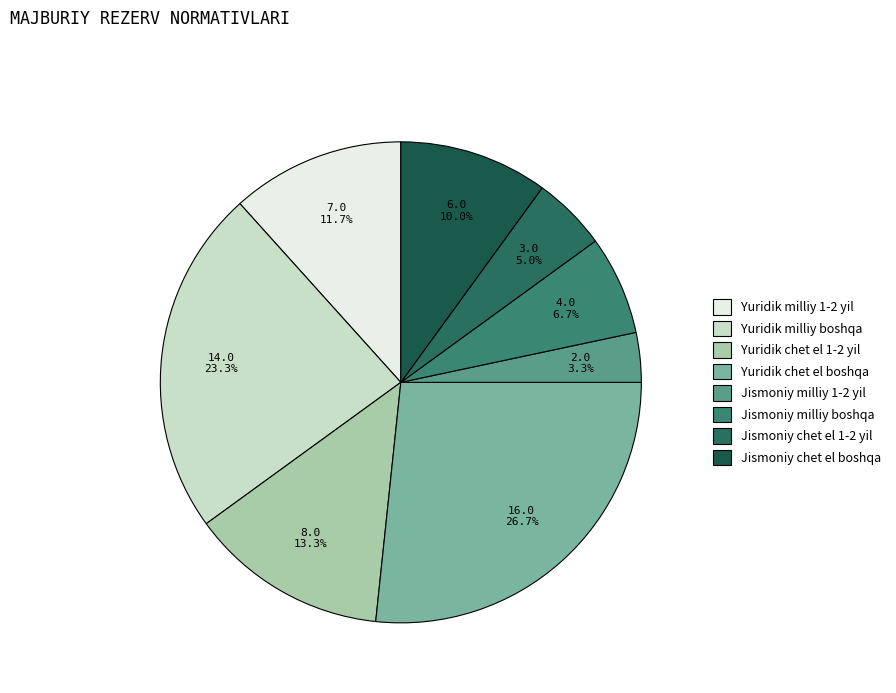

To the nearest percent, what portion does Jismoniy chet el 1-2 yil represent?

5%